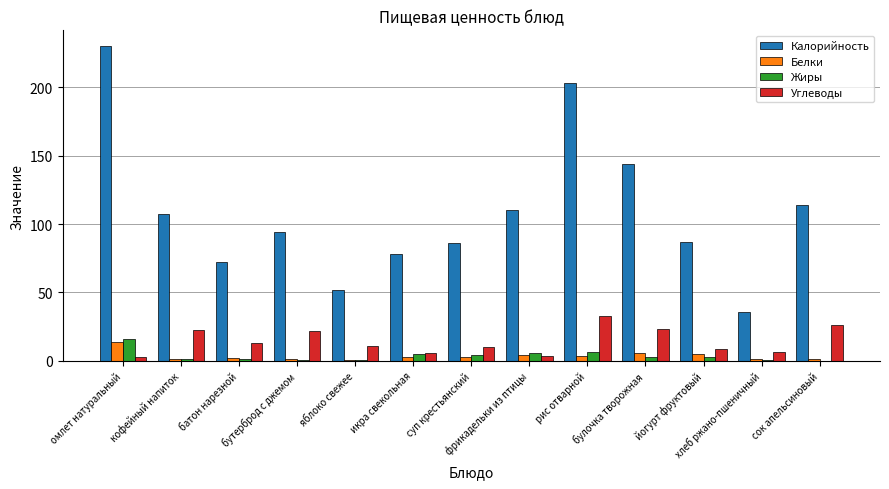

What is the maximum value shown in the chart?

230.0